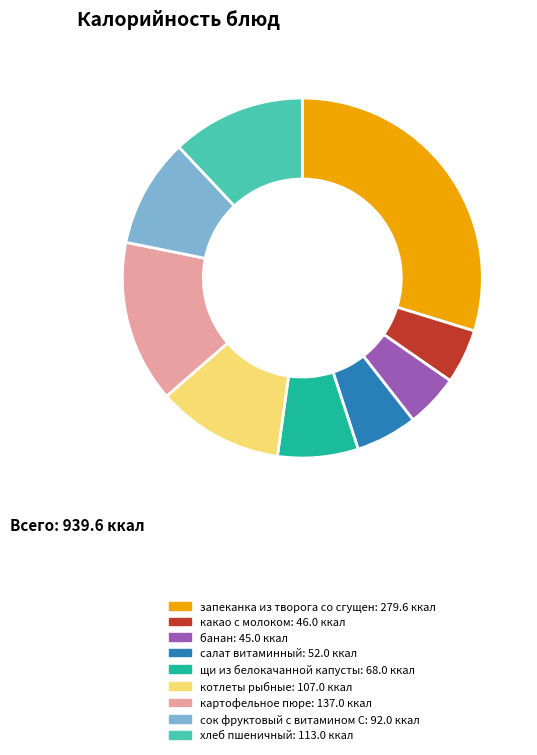

Is there a majority slice in this chart?

No